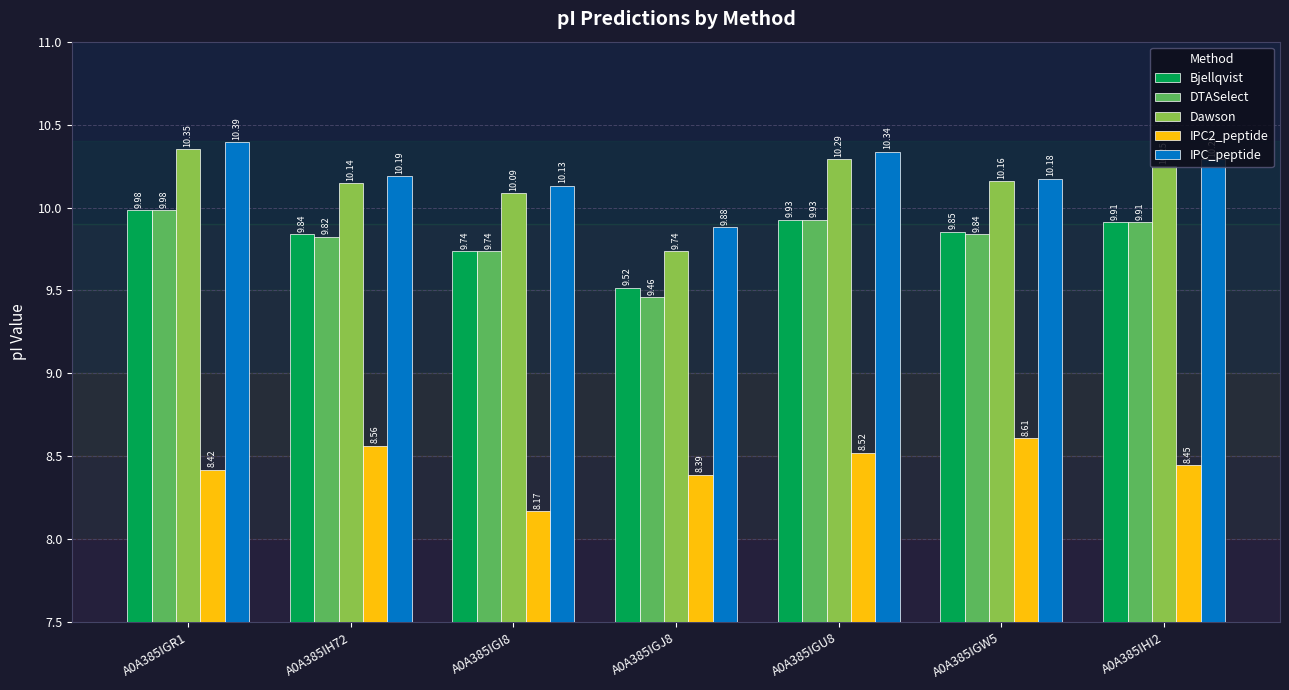

List the labels in order of Dawson value, smallest first.

A0A385IGJ8, A0A385IGI8, A0A385IH72, A0A385IGW5, A0A385IHI2, A0A385IGU8, A0A385IGR1